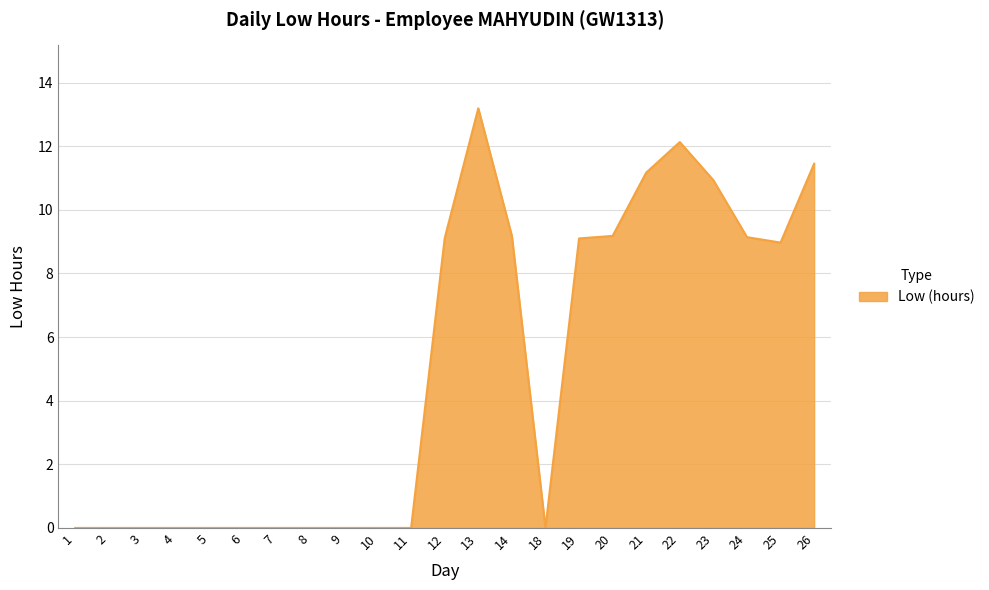

Is it true that the value at 18 is -6.1?

False